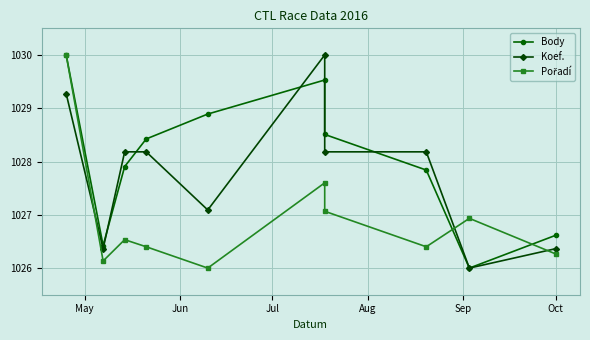

What are all the series names shown in the legend?

Body, Koef., Pořadí